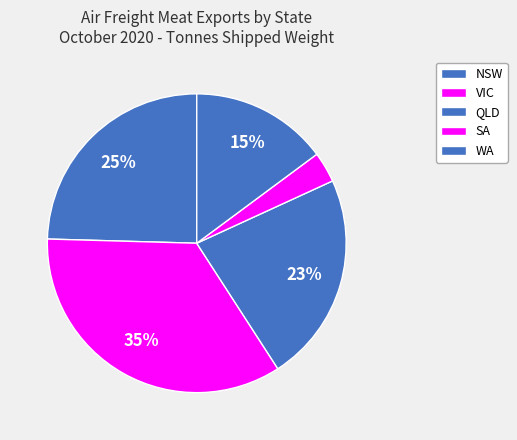

Which slice is the largest?

VIC